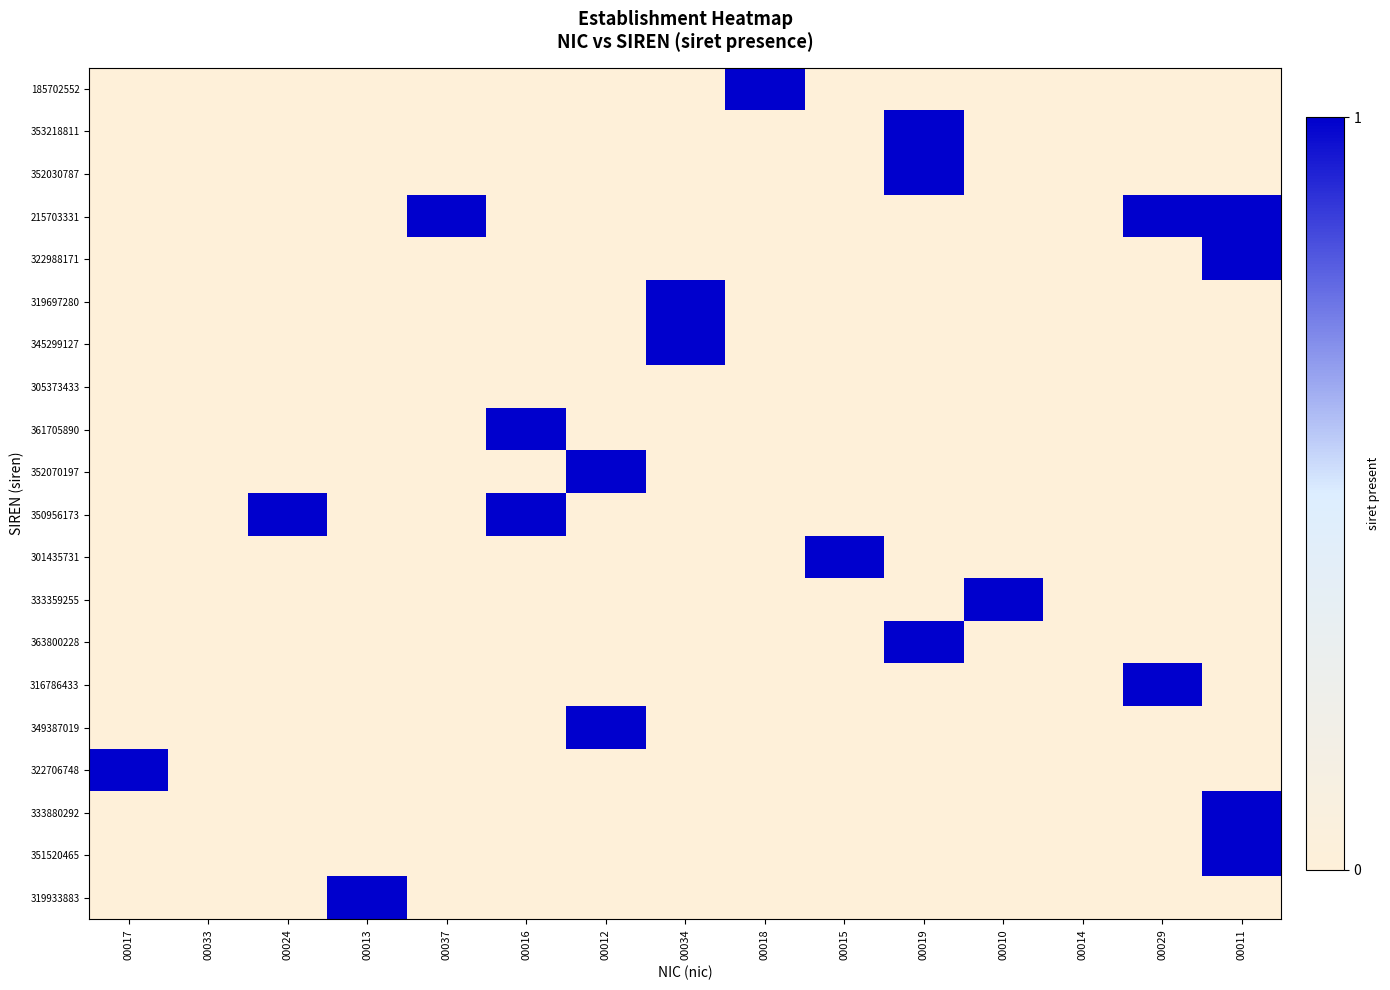

How many distinct data groups are displayed?

20